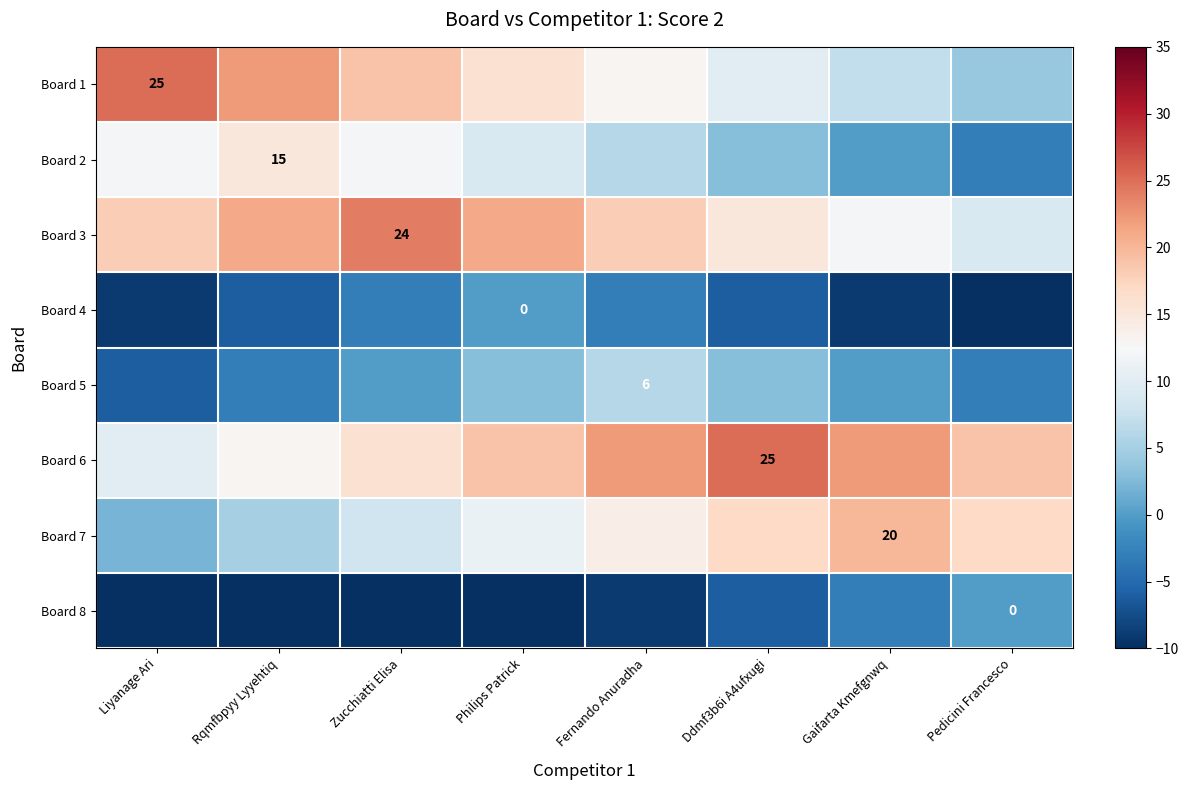

Is it true that Board 3 equals 24 at Zucchiatti Elisa?

True